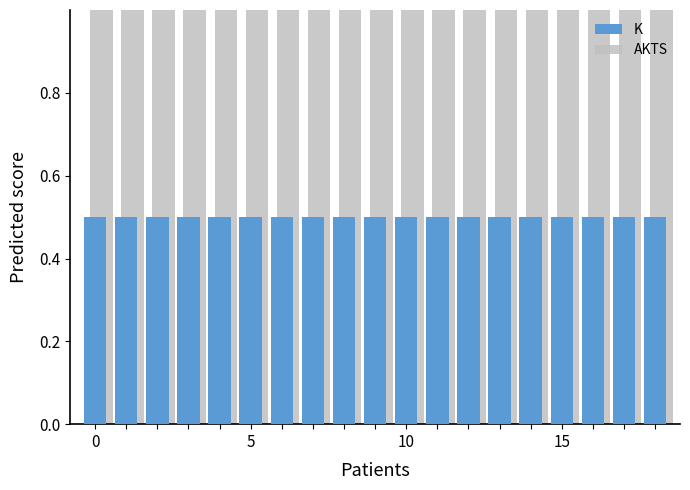

Reading left to right, list all the values displayed in this chart.

K: 0.5	0.5	0.5	0.5	0.5	0.5	0.5	0.5	0.5	0.5	0.5	0.5	0.5	0.5	0.5	0.5	0.5	0.5	0.5
AKTS: 1.0	1.0	1.0	1.0	1.0	1.0	1.0	1.0	1.0	1.0	1.0	1.0	1.0	1.0	1.0	1.0	1.0	1.0	1.0